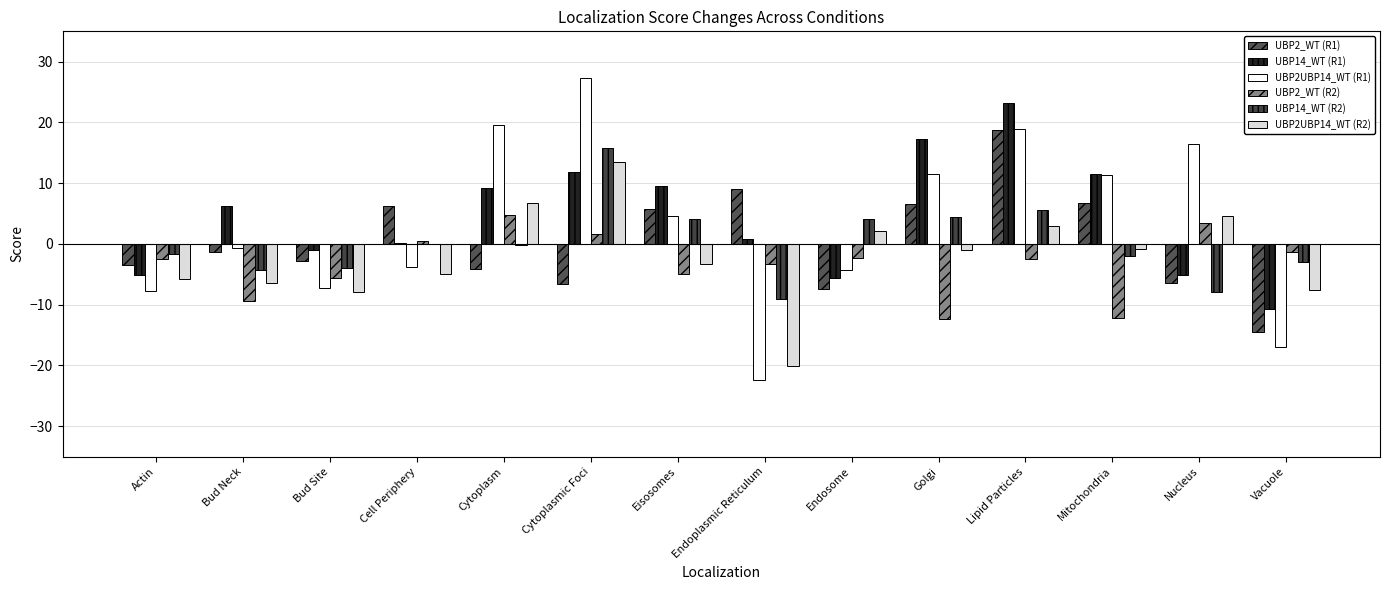

Are the bars horizontal?

No